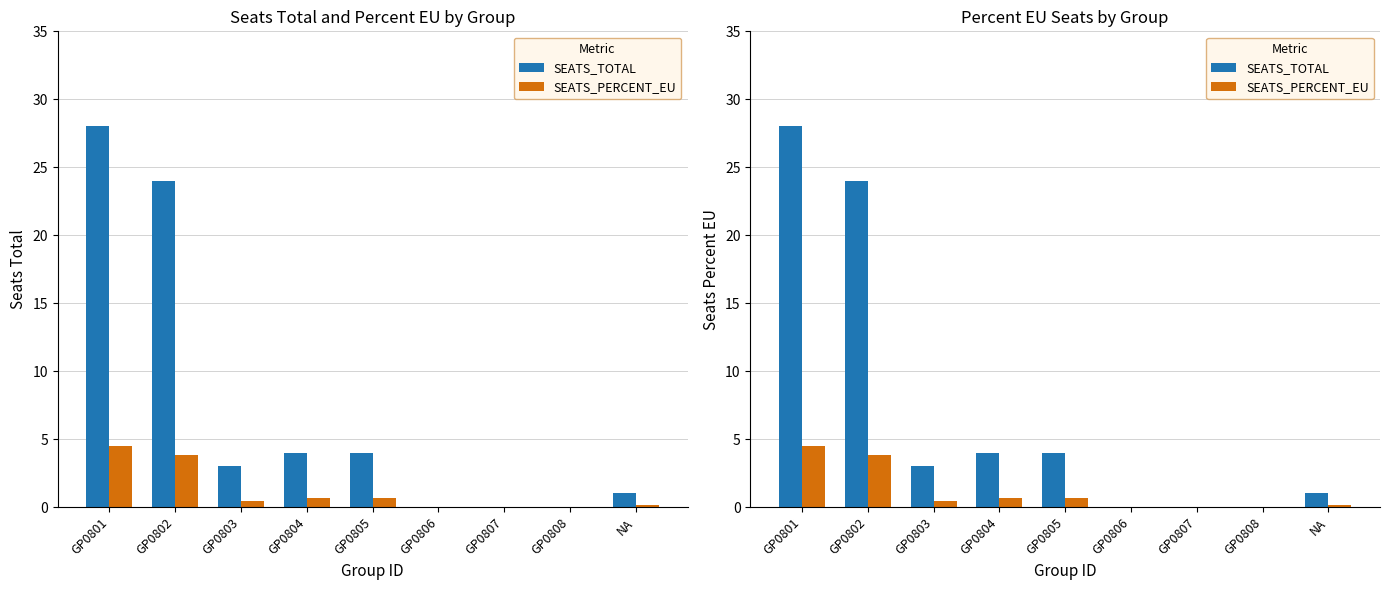

List the labels in order of SEATS_TOTAL value, smallest first.

GP0806, GP0807, GP0808, NA, GP0803, GP0804, GP0805, GP0802, GP0801